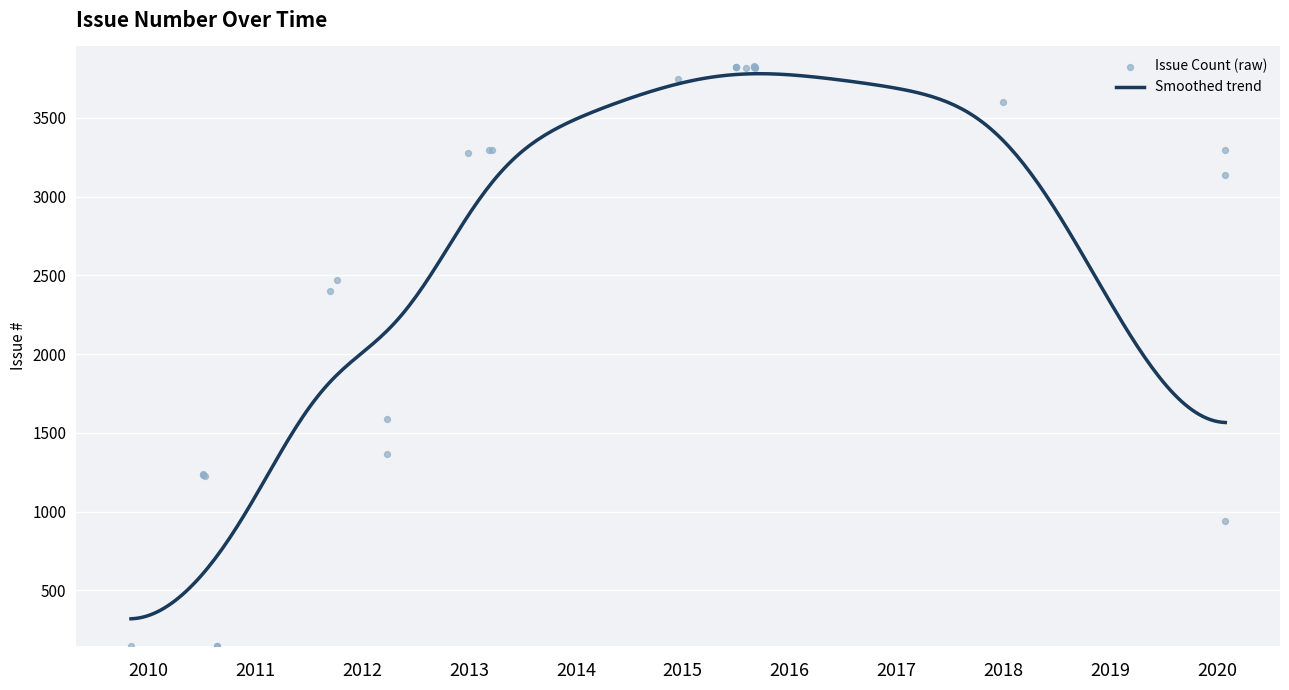

What is the change in value from 3 to 9?

-1080